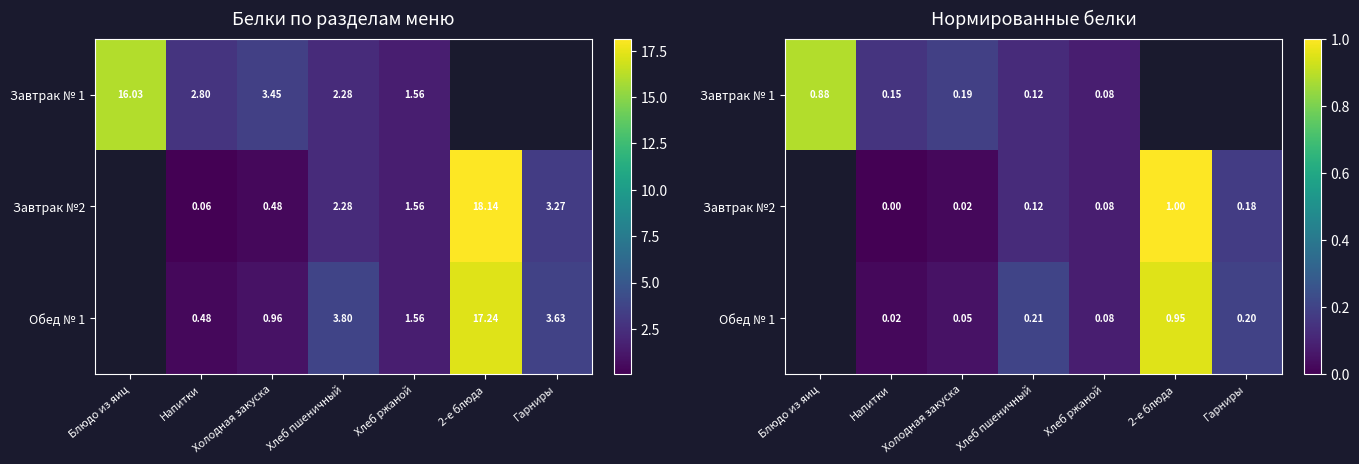

How many data points in Завтрак №2 are above 0?

5